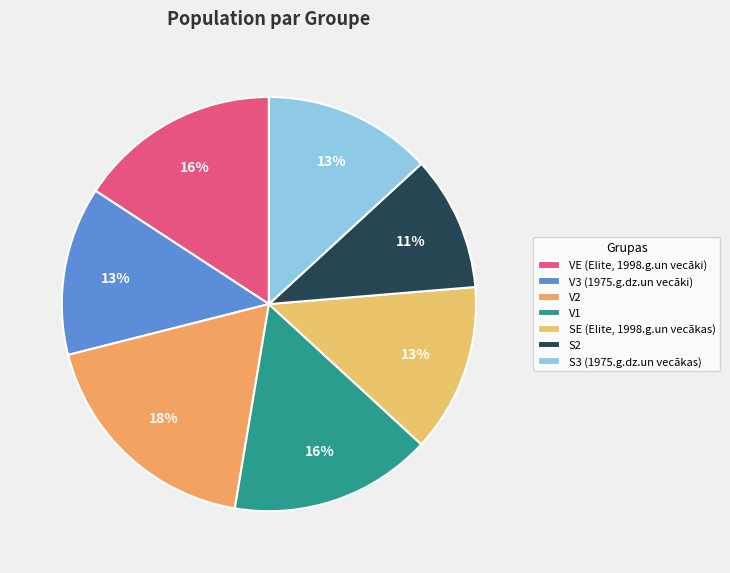

How many segments does this pie chart have?

7